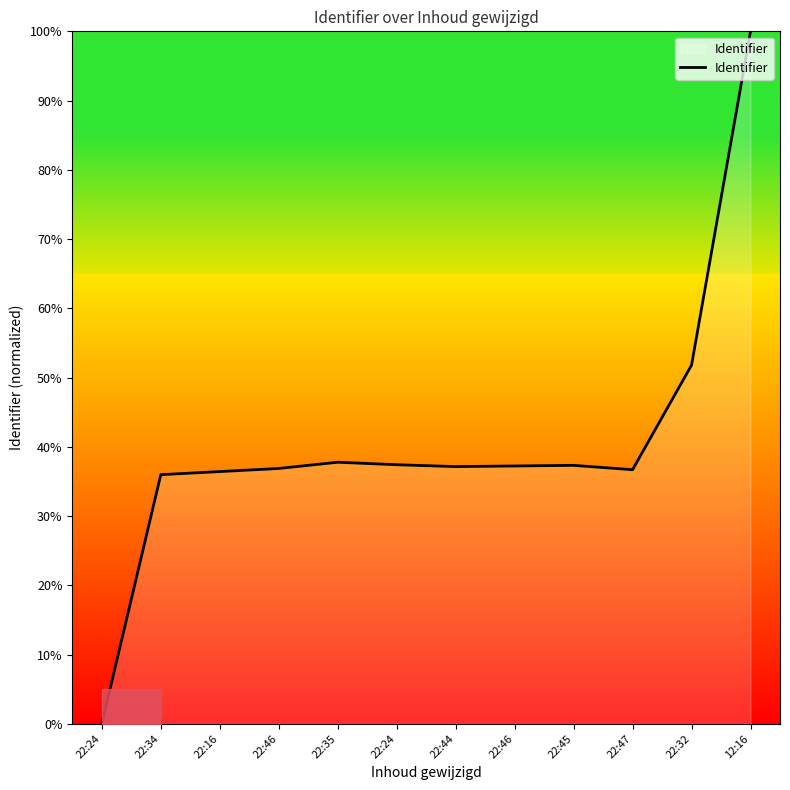

How many series are shown in this chart?

1